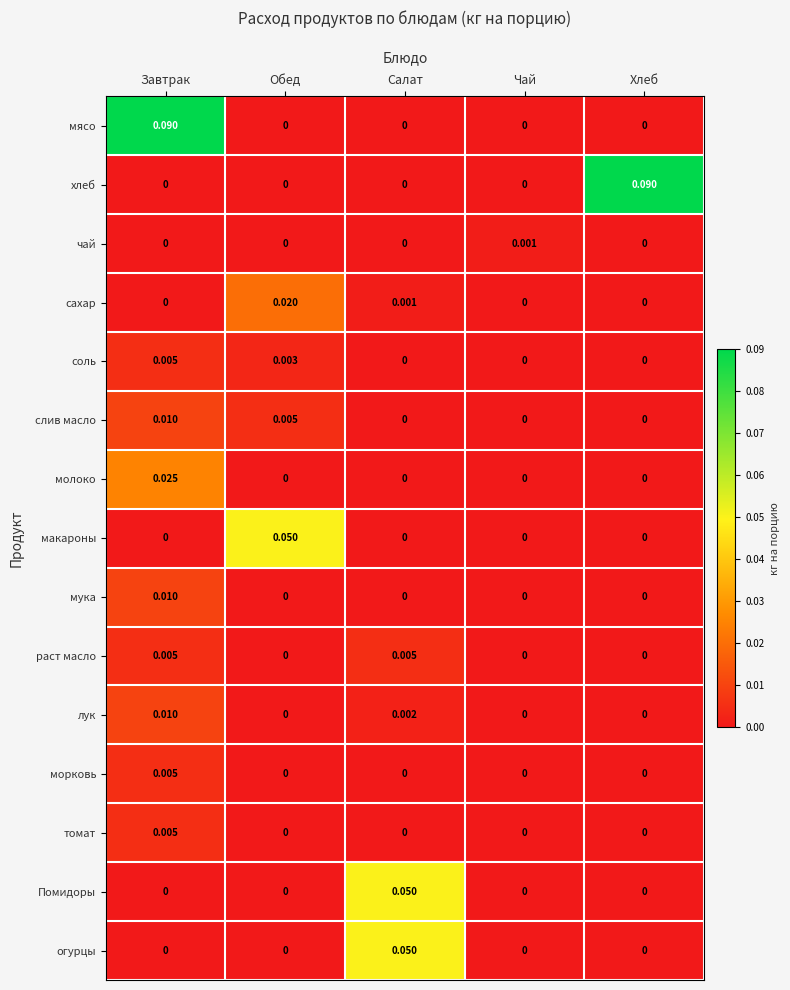

At how many categories does at least one series exceed 0?

5